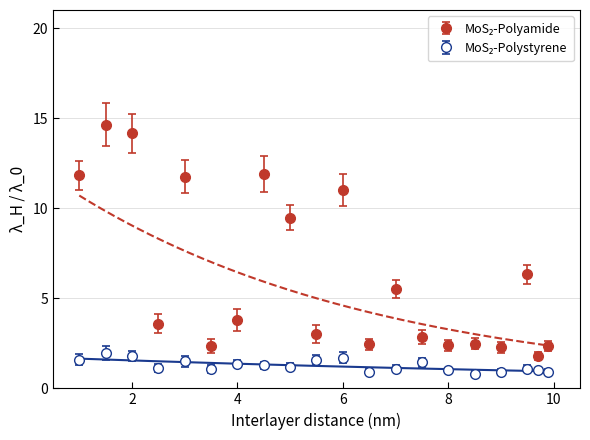

The value of SDS_P1 at 9 is 4.8. True or false?

False